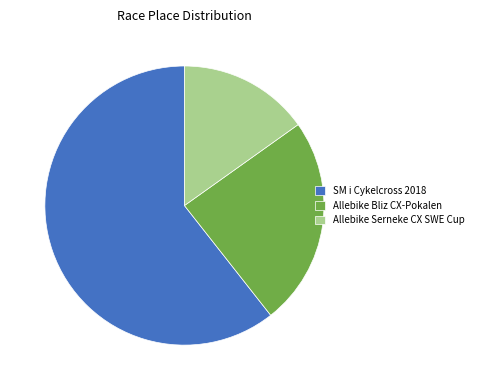

Which has a higher value, Allebike Serneke CX SWE Cup or Allebike Bliz CX-Pokalen?

Allebike Bliz CX-Pokalen